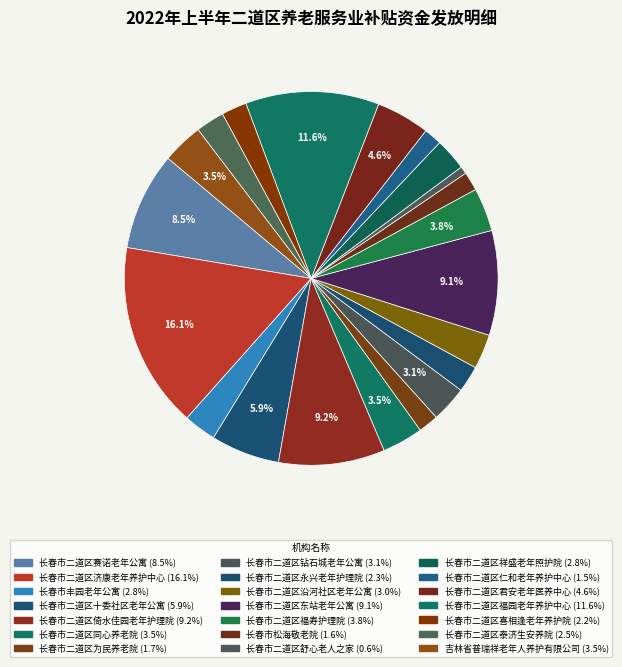

Is it true that 长春市二道区仁和老年养护中心 is 9% of the pie?

False